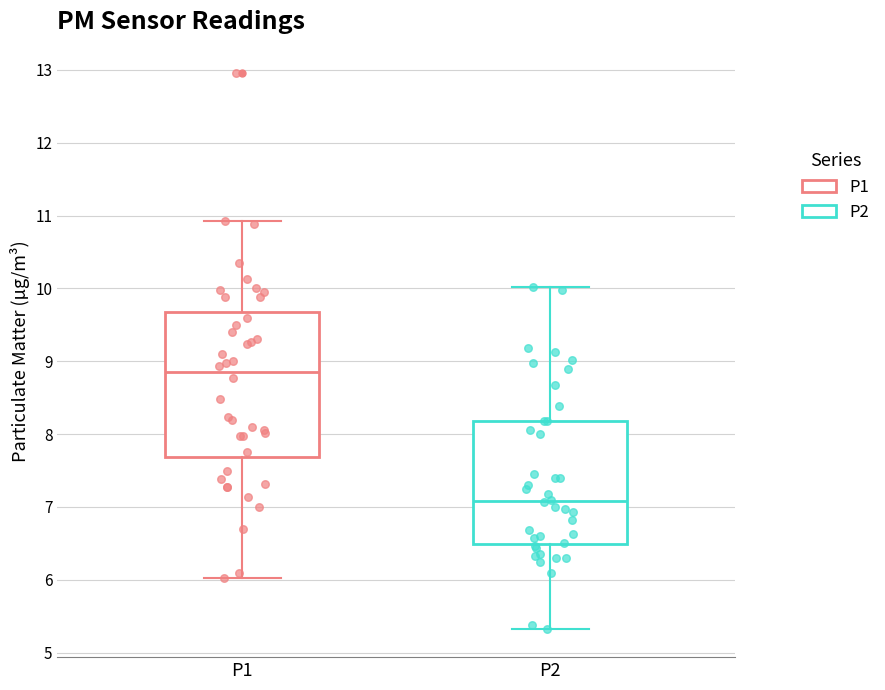

Which box has the highest median line?

P1